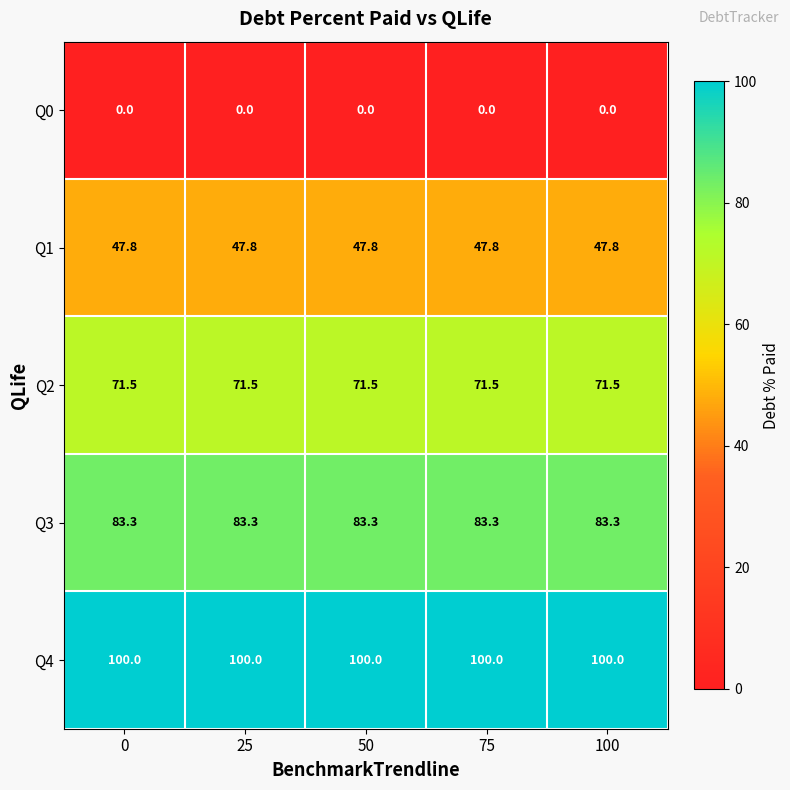

At how many categories does at least one series exceed 48?

5